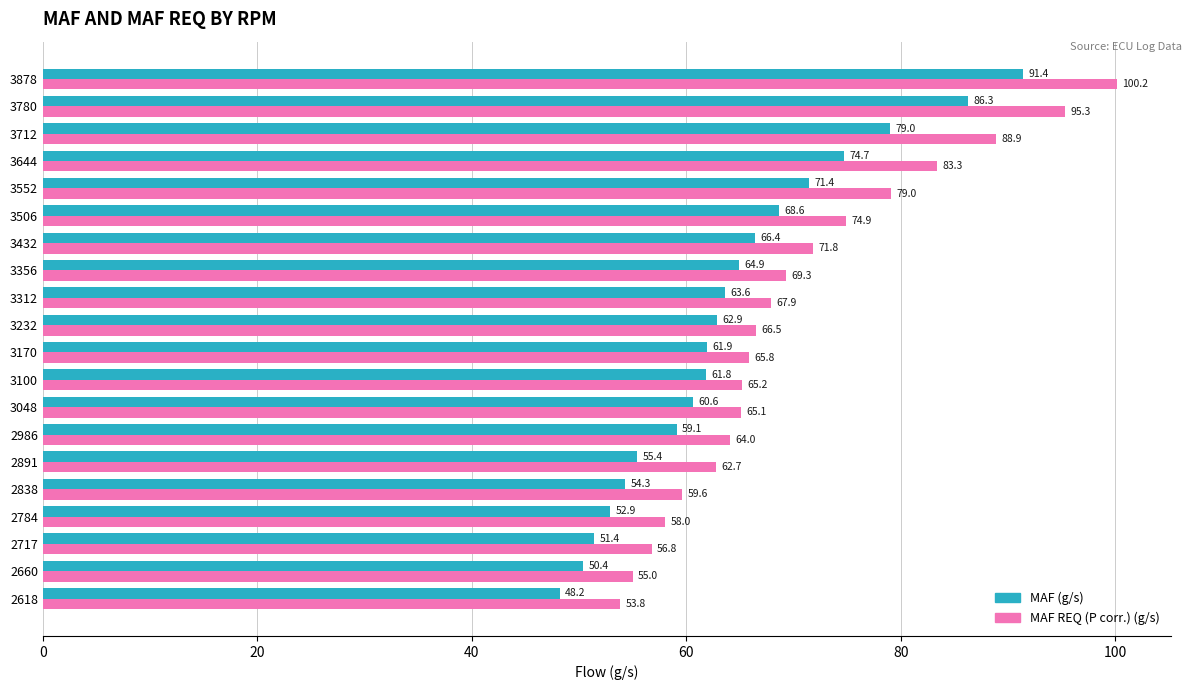

Between 3170 and 3506, which series saw the biggest shift?

MAF REQ (P corr.) (g/s)